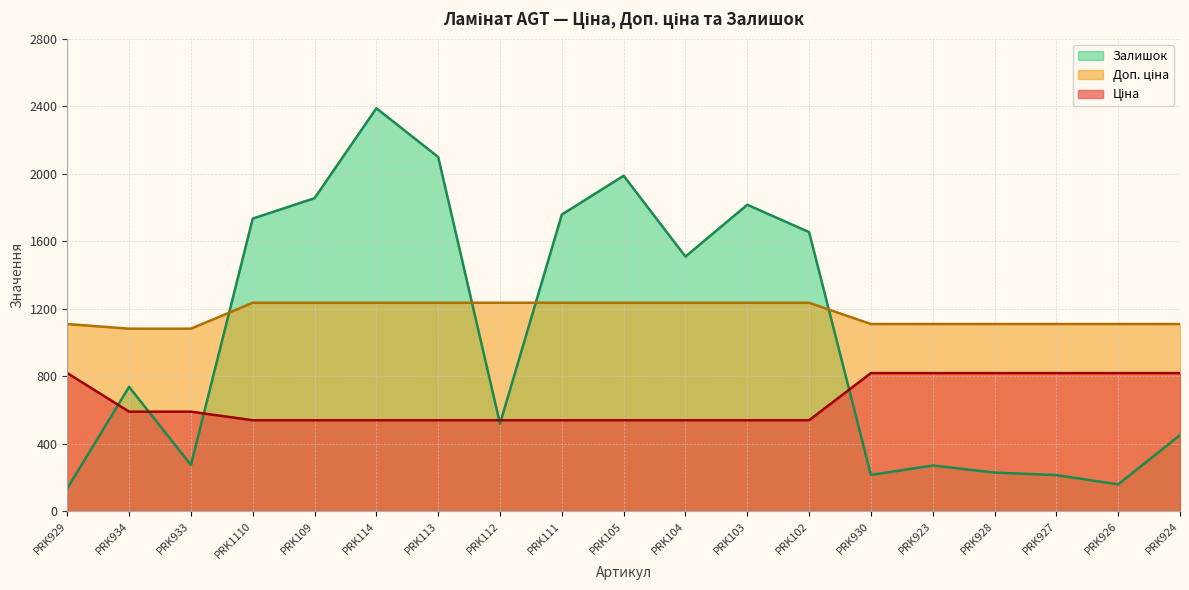

True or false: Залишок has more than 0 points higher than both neighbors.

True